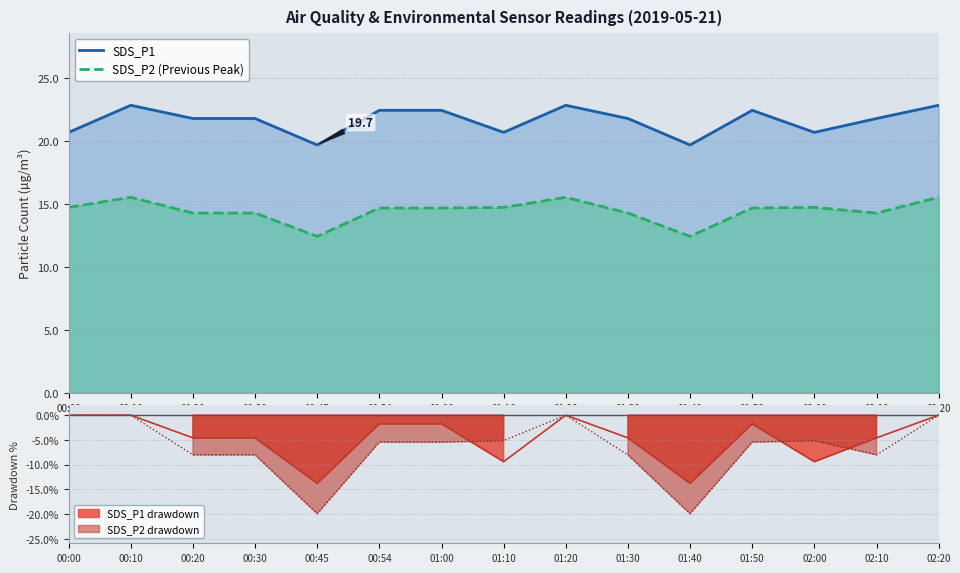

What is the difference between the SDS_P2 (Previous Peak) values at 01:10 and 00:30?

0.4